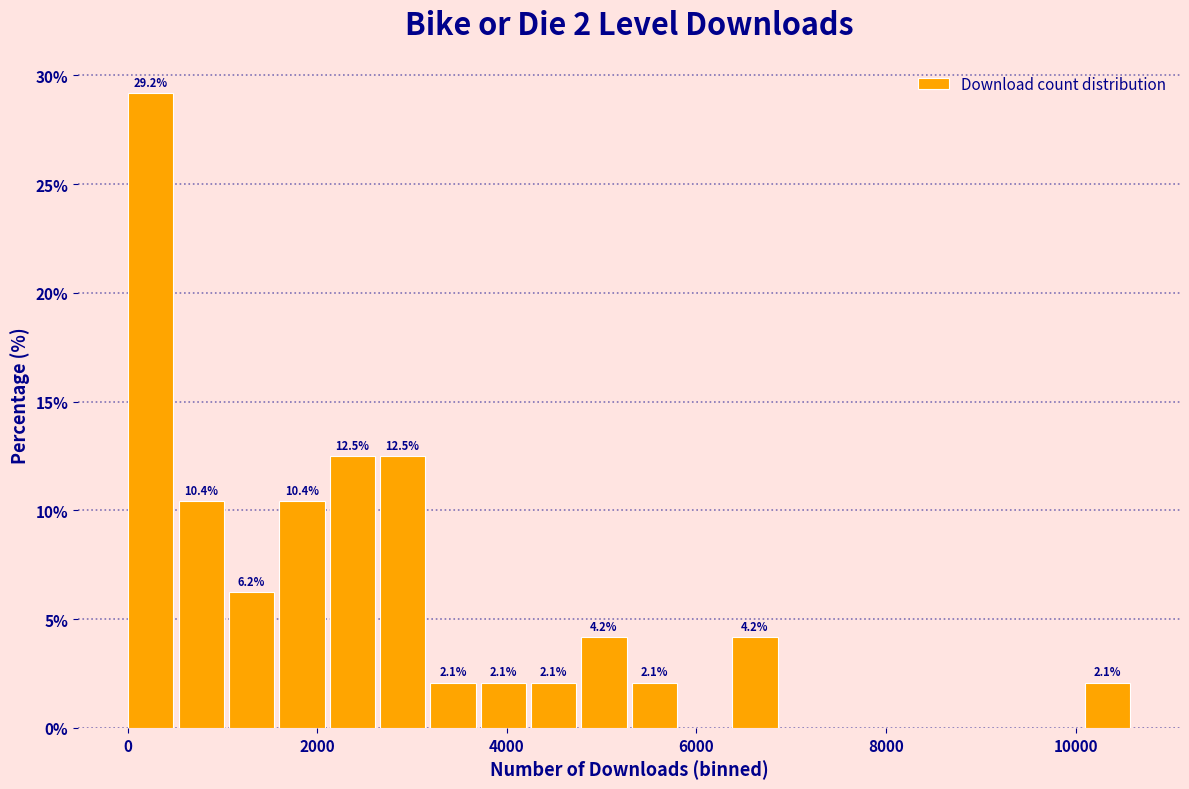

Read against the x-axis, roughly where is the centre of the tallest bar?

200